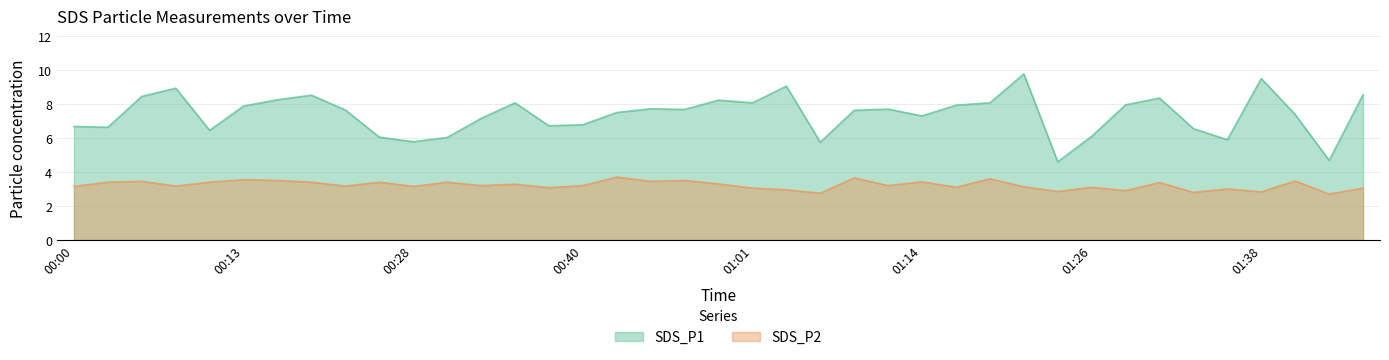

Reading left to right, what are all the values shown in this chart?

SDS_P1: 00:00=6.7	00:03=6.6	00:05=8.4	00:08=8.9	00:10=6.5	00:13=7.9	00:15=8.2	00:18=8.5	00:23=7.7	00:25=6.0	00:28=5.8	00:30=6.0	00:33=7.2	00:35=8.1	00:38=6.7	00:40=6.8	00:43=7.5	00:51=7.7	00:54=7.7	00:59=8.2	01:01=8.1	01:04=9.1	01:06=5.8	01:09=7.6	01:11=7.7	01:14=7.3	01:16=7.9	01:19=8.1	01:21=9.8	01:24=4.6	01:26=6.1	01:29=8.0	01:31=8.3	01:34=6.5	01:36=5.9	01:38=9.5	01:41=7.4	01:43=4.7	01:46=8.6
SDS_P2: 00:00=3.1	00:03=3.4	00:05=3.5	00:08=3.2	00:10=3.4	00:13=3.5	00:15=3.5	00:18=3.4	00:23=3.2	00:25=3.4	00:28=3.1	00:30=3.4	00:33=3.2	00:35=3.3	00:38=3.1	00:40=3.2	00:43=3.7	00:51=3.5	00:54=3.5	00:59=3.3	01:01=3.0	01:04=3.0	01:06=2.8	01:09=3.6	01:11=3.2	01:14=3.4	01:16=3.1	01:19=3.6	01:21=3.1	01:24=2.9	01:26=3.1	01:29=2.9	01:31=3.4	01:34=2.8	01:36=3.0	01:38=2.8	01:41=3.5	01:43=2.7	01:46=3.0